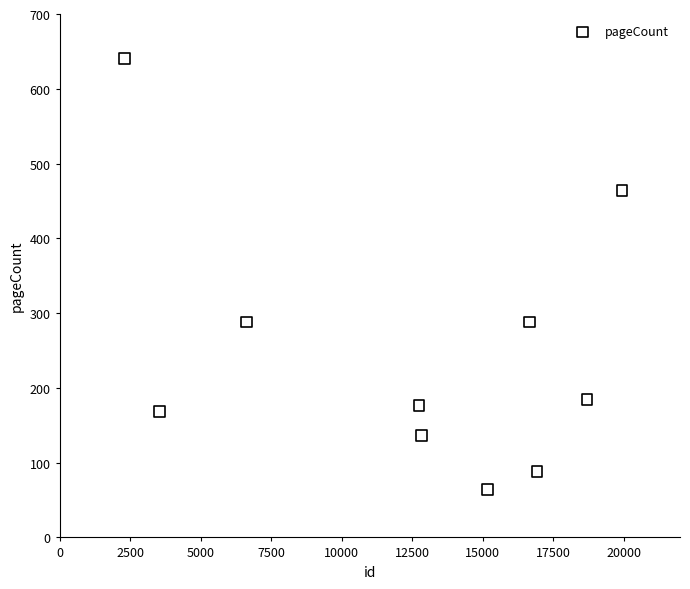

What is the range of X values (max minus min)?

17645